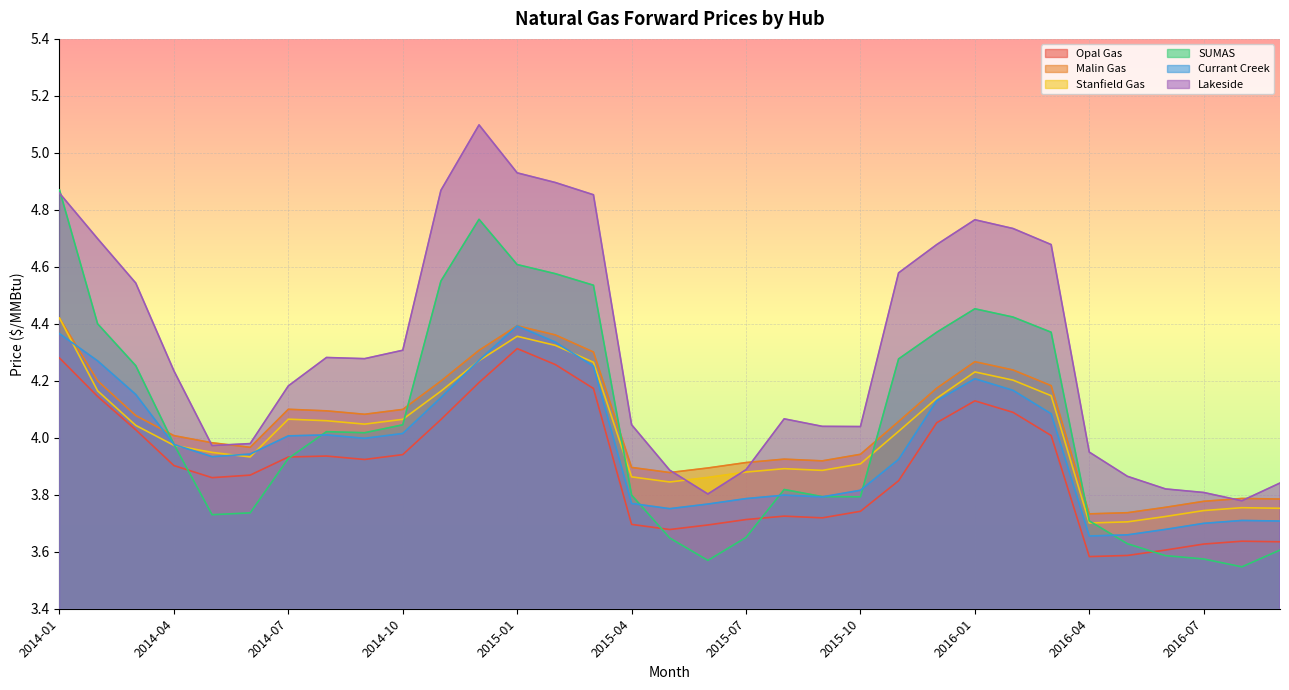

Reading right to left, what are all the values shown in this chart?

Opal Gas: 2016-09=3.6	2016-08=3.6	2016-07=3.6	2016-06=3.6	2016-05=3.6	2016-04=3.6	2016-03=4.0	2016-02=4.1	2016-01=4.1	2015-12=4.1	2015-11=3.8	2015-10=3.7	2015-09=3.7	2015-08=3.7	2015-07=3.7	2015-06=3.7	2015-05=3.7	2015-04=3.7	2015-03=4.2	2015-02=4.3	2015-01=4.3	2014-12=4.2	2014-11=4.1	2014-10=3.9	2014-09=3.9	2014-08=3.9	2014-07=3.9	2014-06=3.9	2014-05=3.9	2014-04=3.9	2014-03=4.0	2014-02=4.1	2014-01=4.3
Malin Gas: 2016-09=3.8	2016-08=3.8	2016-07=3.8	2016-06=3.8	2016-05=3.7	2016-04=3.7	2016-03=4.2	2016-02=4.2	2016-01=4.3	2015-12=4.2	2015-11=4.1	2015-10=3.9	2015-09=3.9	2015-08=3.9	2015-07=3.9	2015-06=3.9	2015-05=3.9	2015-04=3.9	2015-03=4.3	2015-02=4.4	2015-01=4.4	2014-12=4.3	2014-11=4.2	2014-10=4.1	2014-09=4.1	2014-08=4.1	2014-07=4.1	2014-06=4.0	2014-05=4.0	2014-04=4.0	2014-03=4.1	2014-02=4.2	2014-01=4.4
Stanfield Gas: 2016-09=3.8	2016-08=3.8	2016-07=3.7	2016-06=3.7	2016-05=3.7	2016-04=3.7	2016-03=4.1	2016-02=4.2	2016-01=4.2	2015-12=4.1	2015-11=4.0	2015-10=3.9	2015-09=3.9	2015-08=3.9	2015-07=3.9	2015-06=3.9	2015-05=3.8	2015-04=3.9	2015-03=4.3	2015-02=4.3	2015-01=4.4	2014-12=4.3	2014-11=4.2	2014-10=4.1	2014-09=4.0	2014-08=4.1	2014-07=4.1	2014-06=3.9	2014-05=3.9	2014-04=4.0	2014-03=4.0	2014-02=4.2	2014-01=4.4
SUMAS: 2016-09=3.6	2016-08=3.5	2016-07=3.6	2016-06=3.6	2016-05=3.6	2016-04=3.7	2016-03=4.4	2016-02=4.4	2016-01=4.5	2015-12=4.4	2015-11=4.3	2015-10=3.8	2015-09=3.8	2015-08=3.8	2015-07=3.7	2015-06=3.6	2015-05=3.6	2015-04=3.8	2015-03=4.5	2015-02=4.6	2015-01=4.6	2014-12=4.8	2014-11=4.5	2014-10=4.0	2014-09=4.0	2014-08=4.0	2014-07=3.9	2014-06=3.7	2014-05=3.7	2014-04=4.0	2014-03=4.3	2014-02=4.4	2014-01=4.9
Currant Creek: 2016-09=3.7	2016-08=3.7	2016-07=3.7	2016-06=3.7	2016-05=3.7	2016-04=3.7	2016-03=4.1	2016-02=4.2	2016-01=4.2	2015-12=4.1	2015-11=3.9	2015-10=3.8	2015-09=3.8	2015-08=3.8	2015-07=3.8	2015-06=3.8	2015-05=3.8	2015-04=3.8	2015-03=4.3	2015-02=4.3	2015-01=4.4	2014-12=4.3	2014-11=4.1	2014-10=4.0	2014-09=4.0	2014-08=4.0	2014-07=4.0	2014-06=3.9	2014-05=3.9	2014-04=4.0	2014-03=4.2	2014-02=4.3	2014-01=4.4
Lakeside: 2016-09=3.8	2016-08=3.8	2016-07=3.8	2016-06=3.8	2016-05=3.9	2016-04=3.9	2016-03=4.7	2016-02=4.7	2016-01=4.8	2015-12=4.7	2015-11=4.6	2015-10=4.0	2015-09=4.0	2015-08=4.1	2015-07=3.9	2015-06=3.8	2015-05=3.9	2015-04=4.0	2015-03=4.9	2015-02=4.9	2015-01=4.9	2014-12=5.1	2014-11=4.9	2014-10=4.3	2014-09=4.3	2014-08=4.3	2014-07=4.2	2014-06=4.0	2014-05=4.0	2014-04=4.2	2014-03=4.5	2014-02=4.7	2014-01=4.9